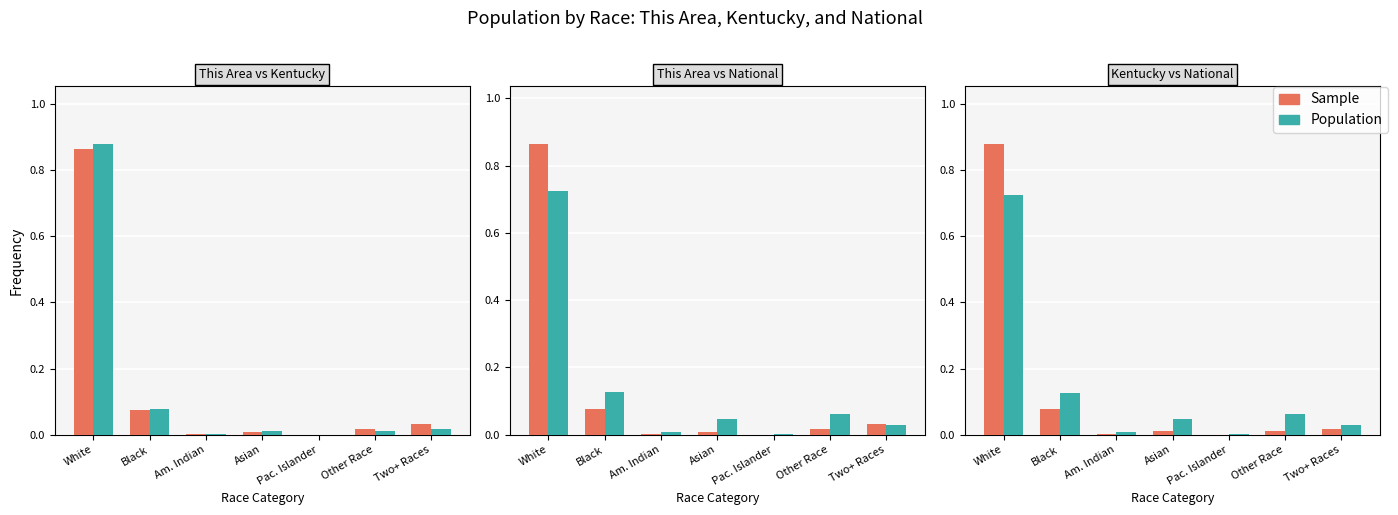

List the labels in order of Sample value, smallest first.

Pac. Islander, Am. Indian, Asian, Other Race, Two+ Races, Black, White